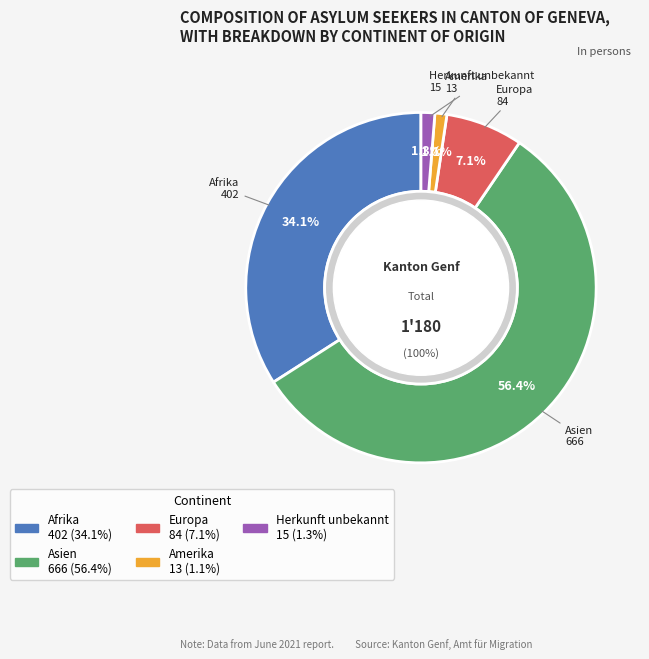

To the nearest percent, what is the difference between the largest and smallest slice percentages?

55%